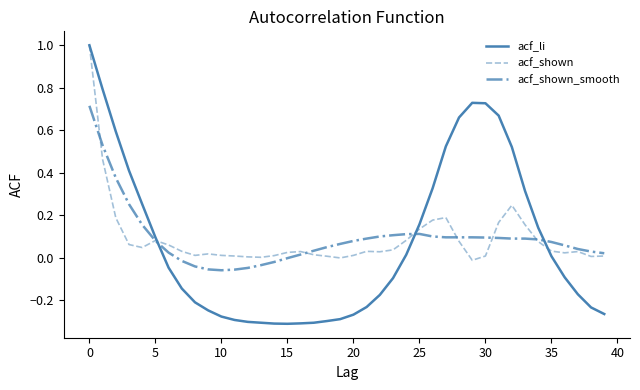

True or false: acf_li and acf_shown_smooth cross at least once.

True